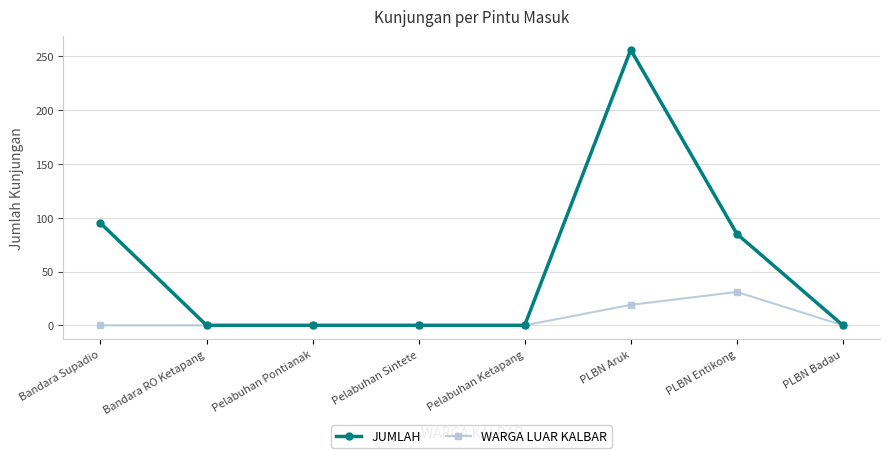

Reading right to left, transcribe all the data shown in this chart.

JUMLAH: 0	85	256	0	0	0	0	95
WARGA LUAR KALBAR: 0	31	19	0	0	0	0	0